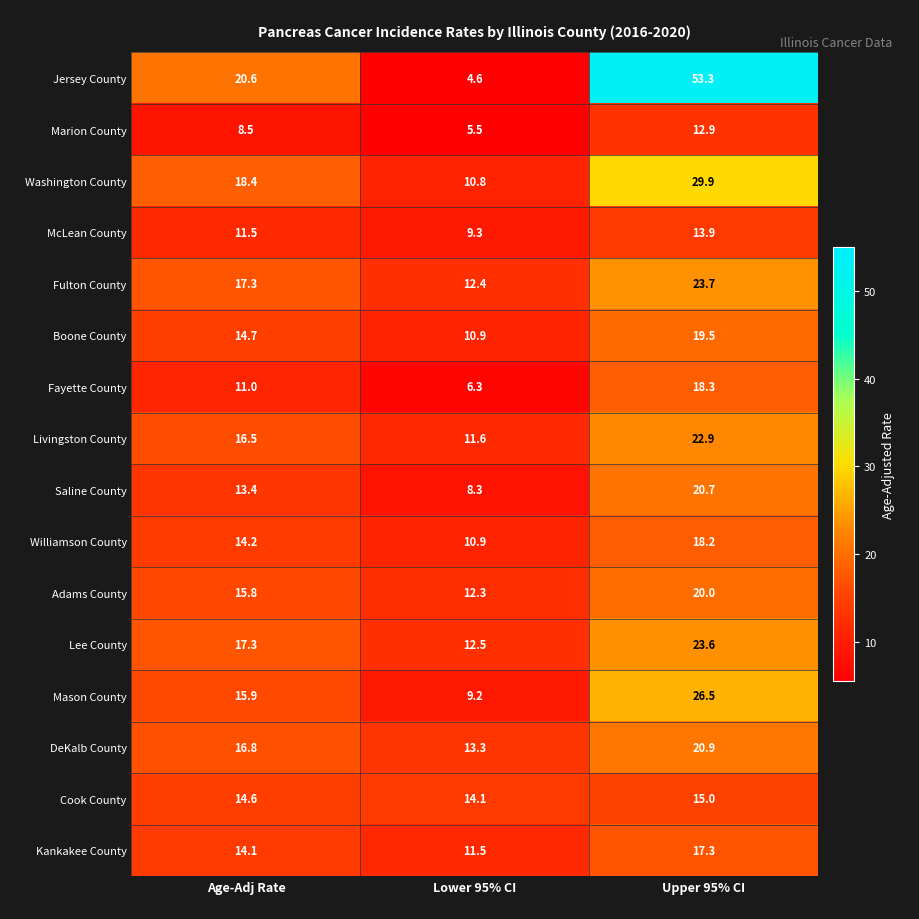

How many values in the Lee County series exceed 17?

2